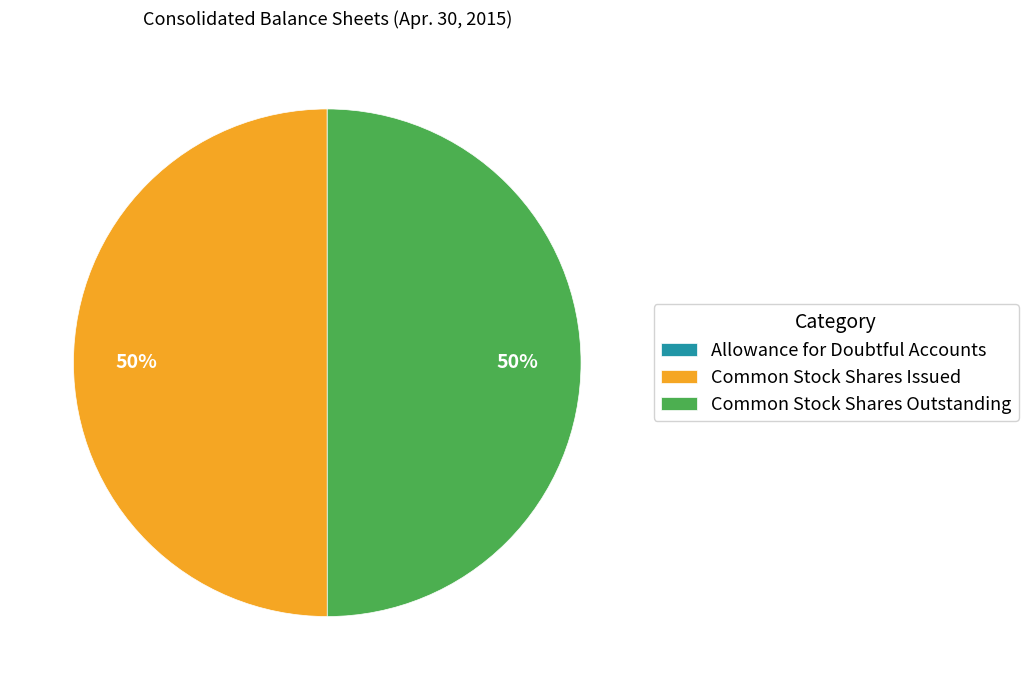

To the nearest percent, what is the difference between the largest and smallest slice percentages?

50%